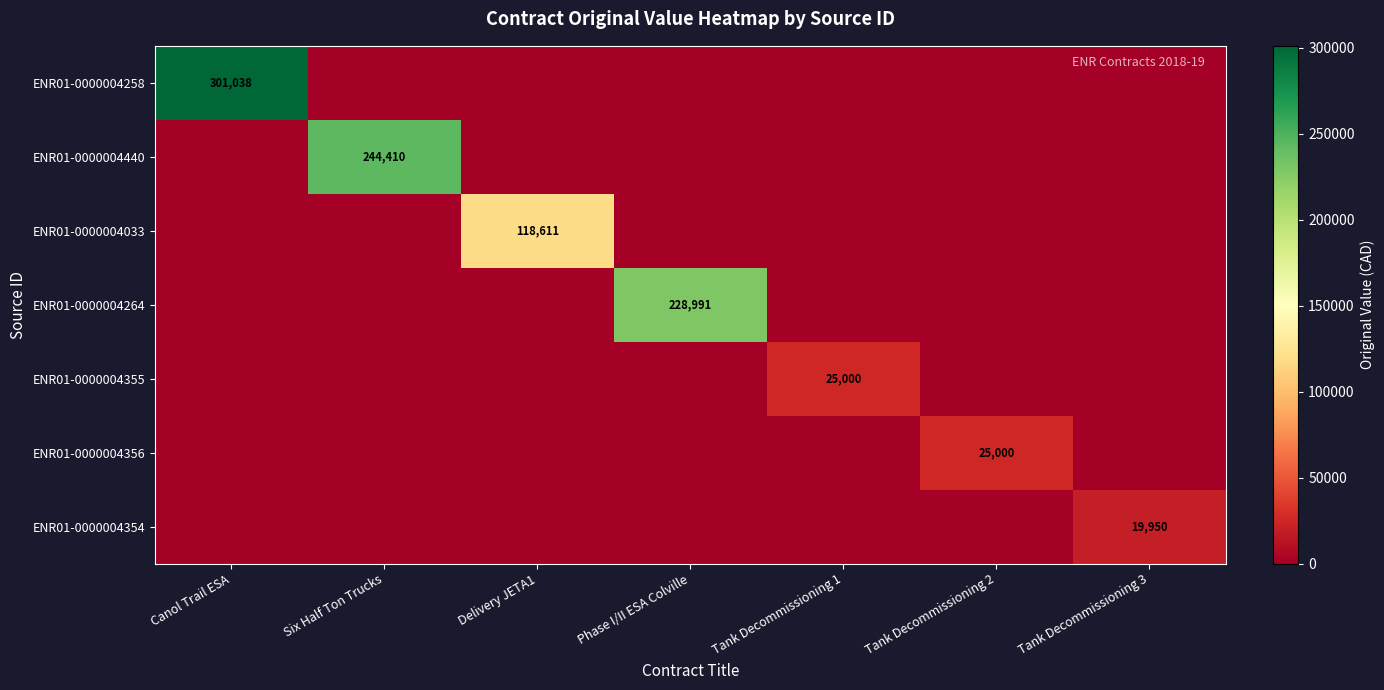

What is the difference between the highest and lowest values at Tank Decommissioning 1?

25000